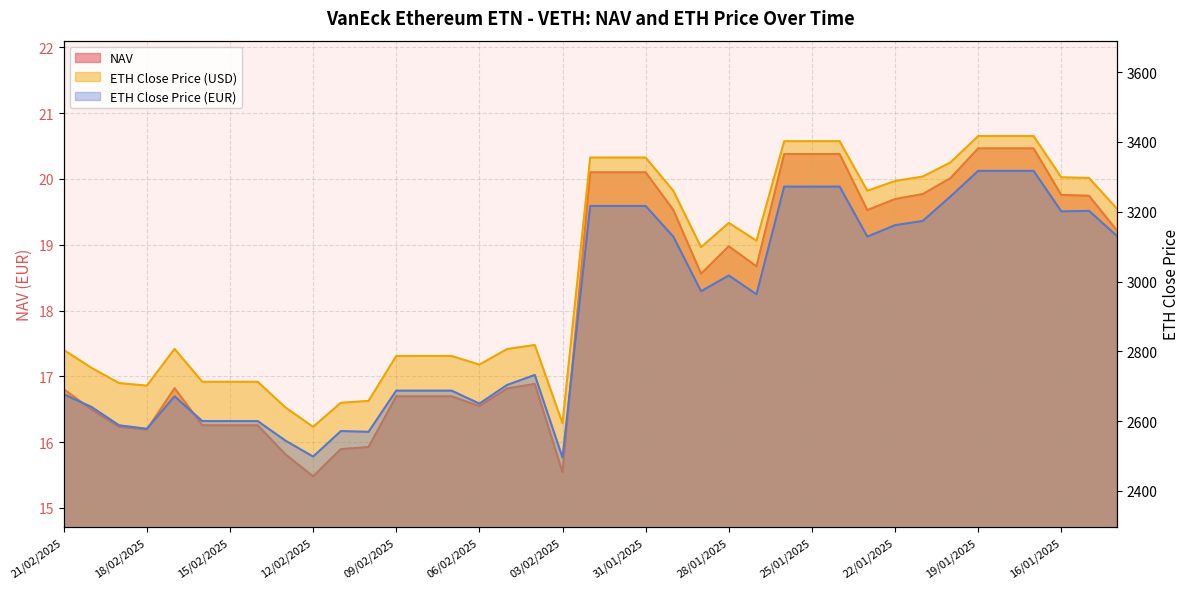

Does the chart have visible grid lines?

Yes